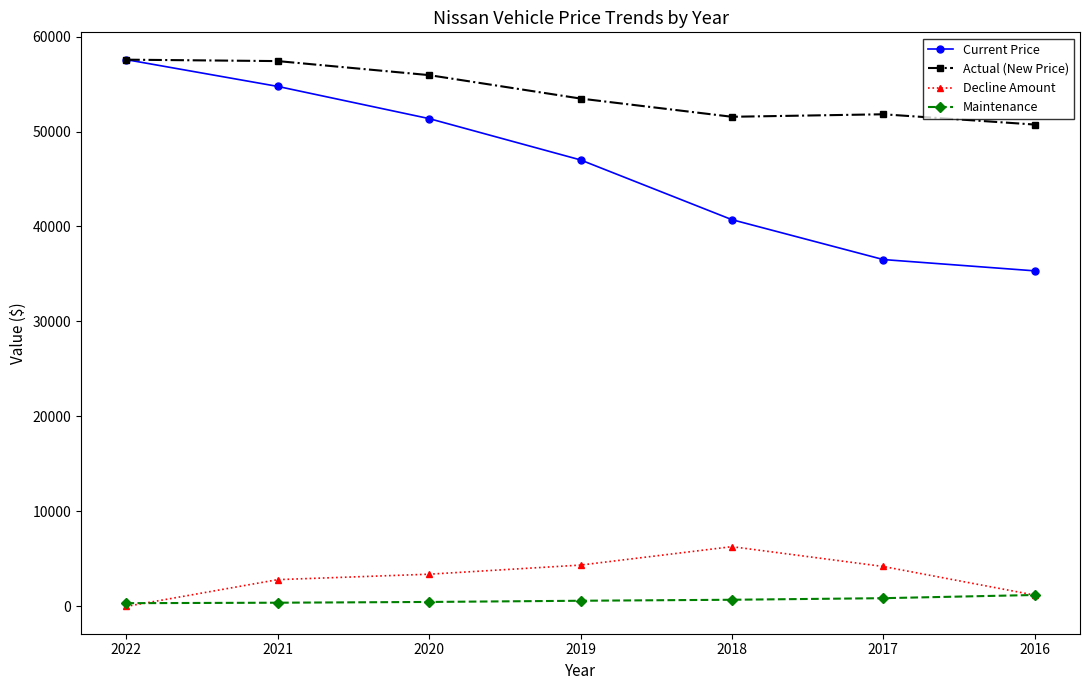

How many lines are shown in the chart?

4